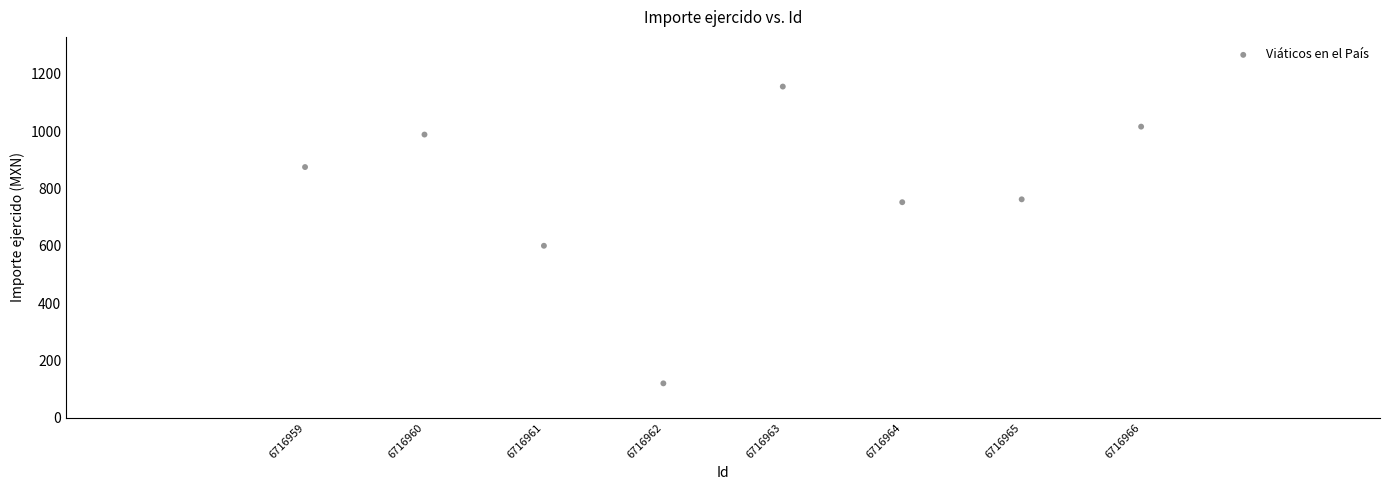

What is the average X value?

6716962.5